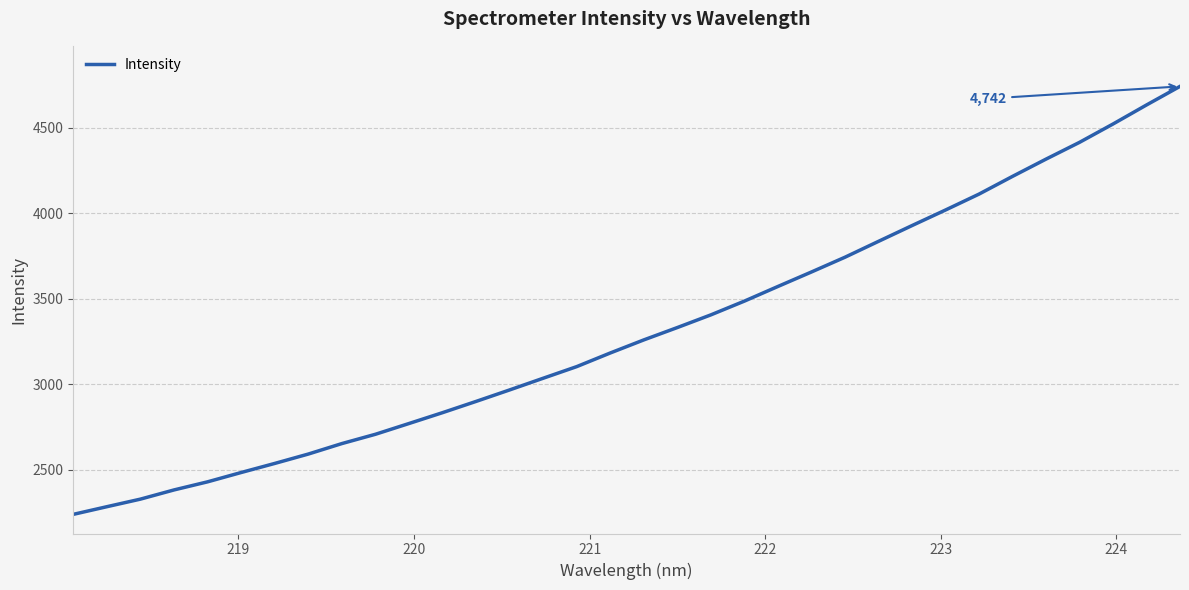

What is the greatest value displayed?

4742.1